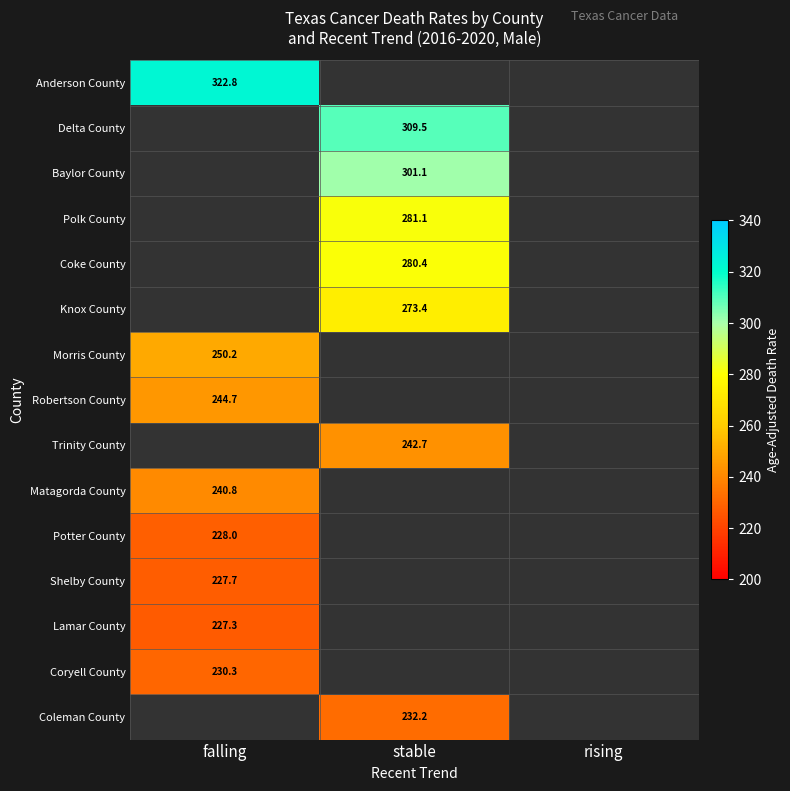

Is it true that Coke County equals 280.4 at stable?

True